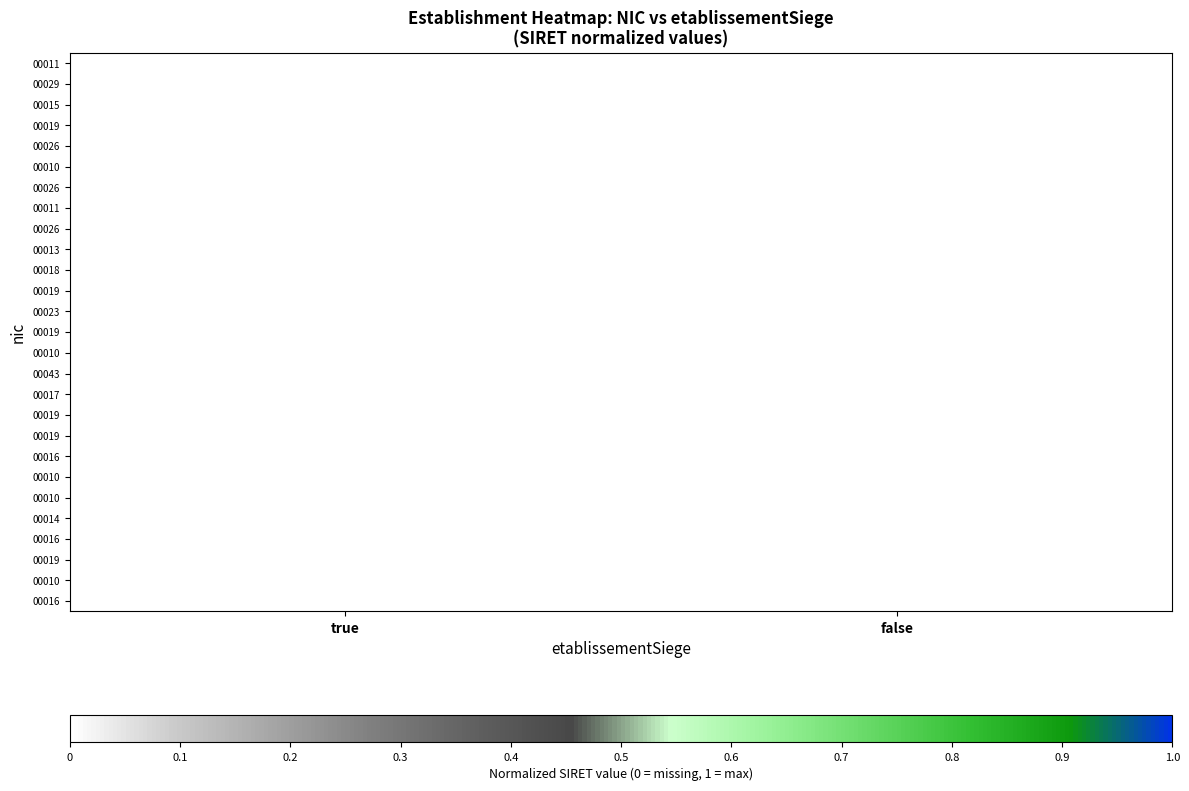

How many distinct data groups are displayed?

27